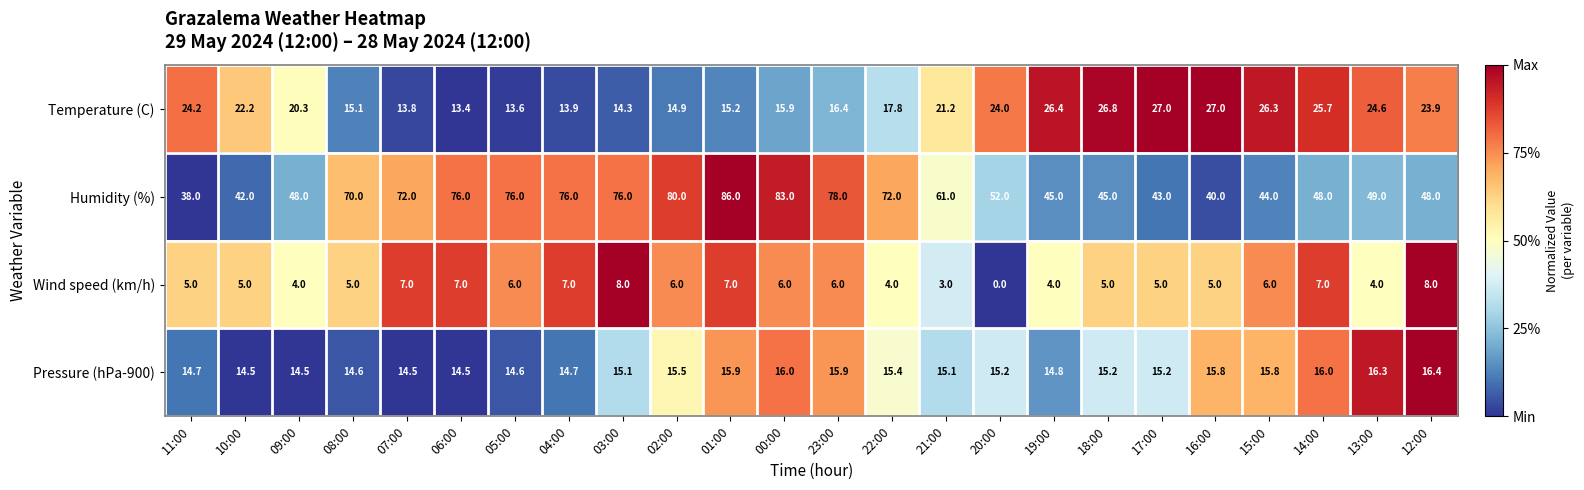

What is the difference between the maximum and minimum values in the Humidity (%) series?

48.0